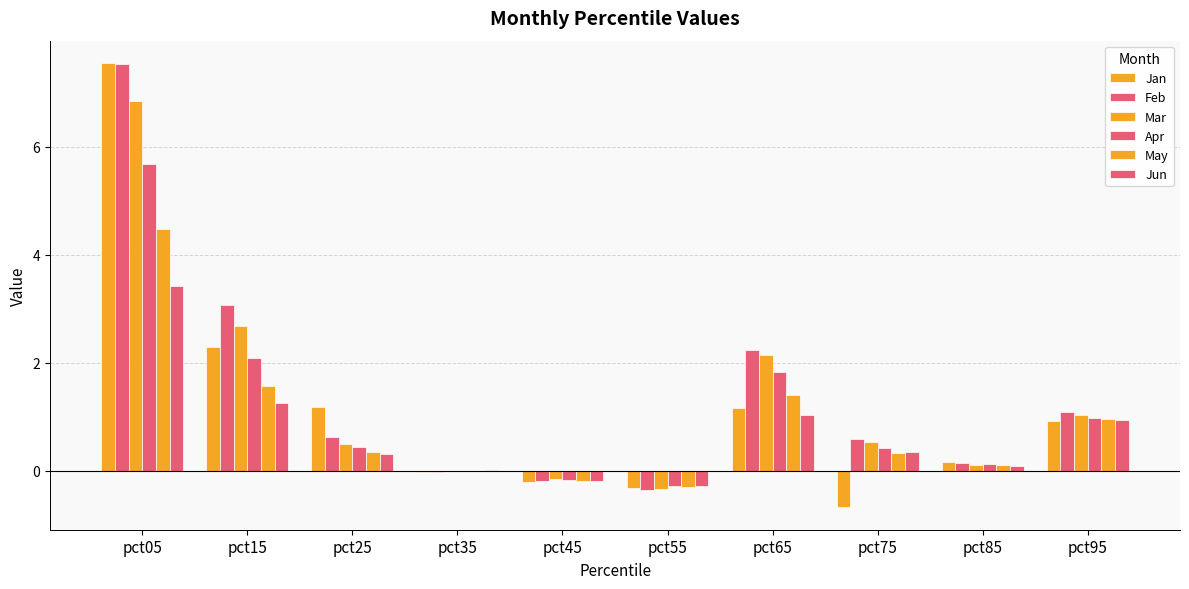

At which label does Feb first exceed 0?

pct05